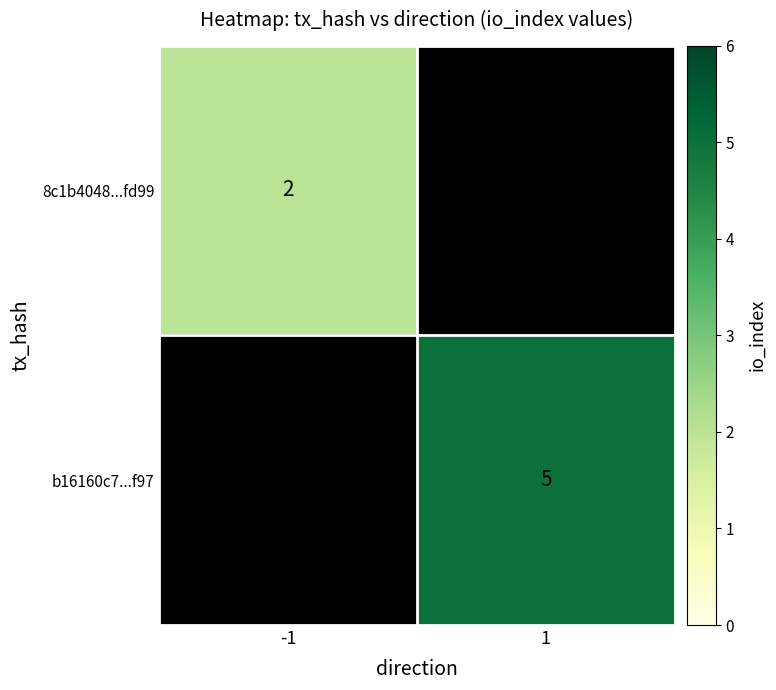

Is the value of 8c1b4048...fd99 at -1 greater than the value of b16160c7...f97 at 1?

No